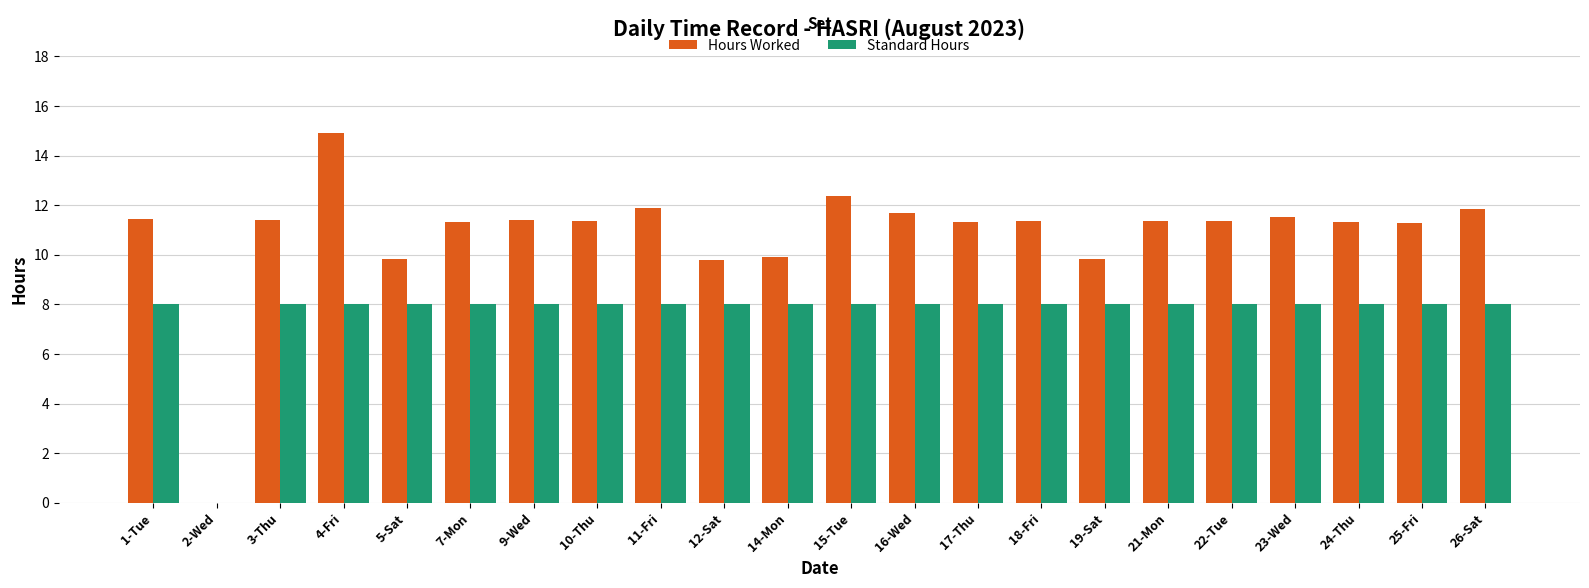

What are all the series names shown in the legend?

Hours Worked, Standard Hours